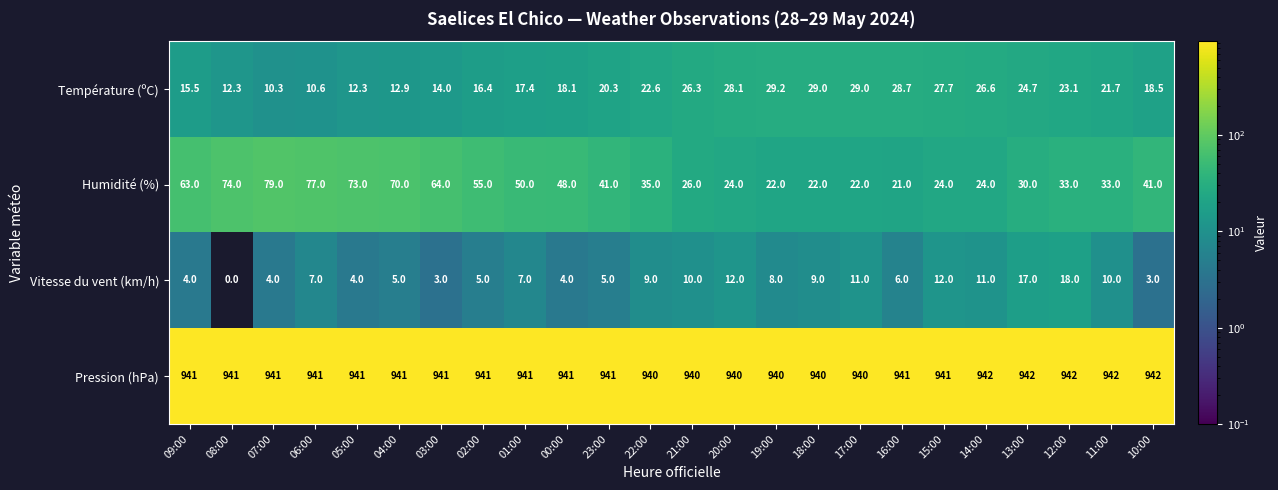

Is it true that Vitesse du vent (km/h) equals 12.0 at 20:00?

True